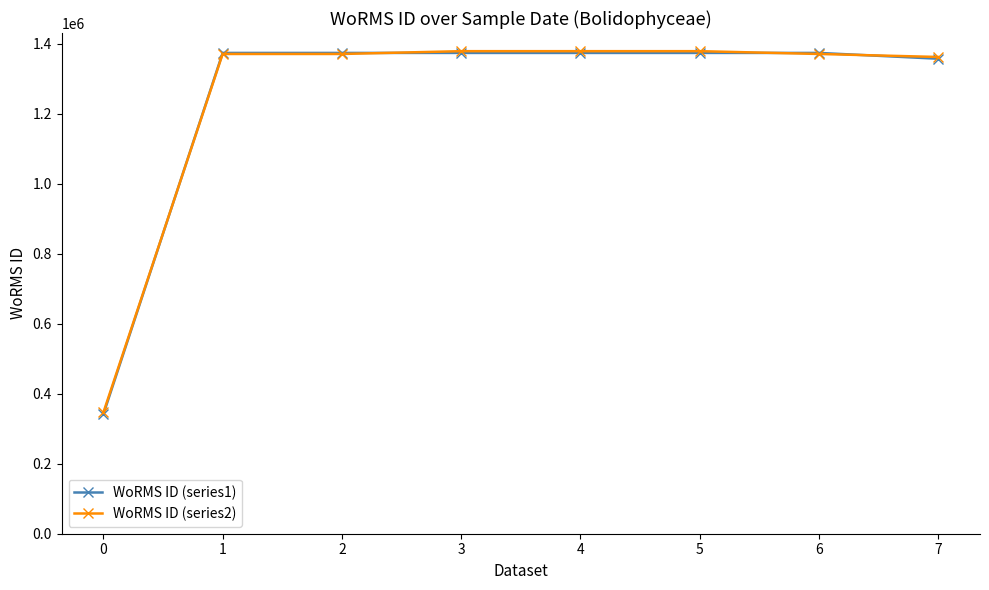

At how many categories does at least one series exceed 1038737?

7